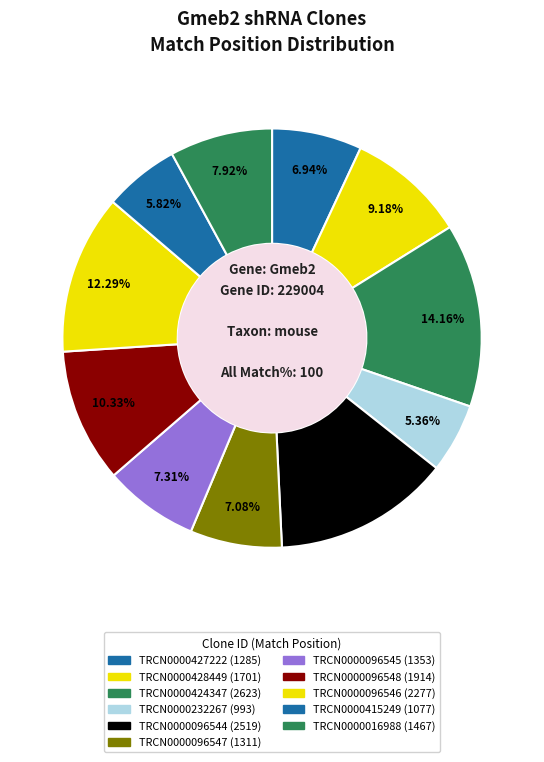

Count the number of slices in the pie.

11